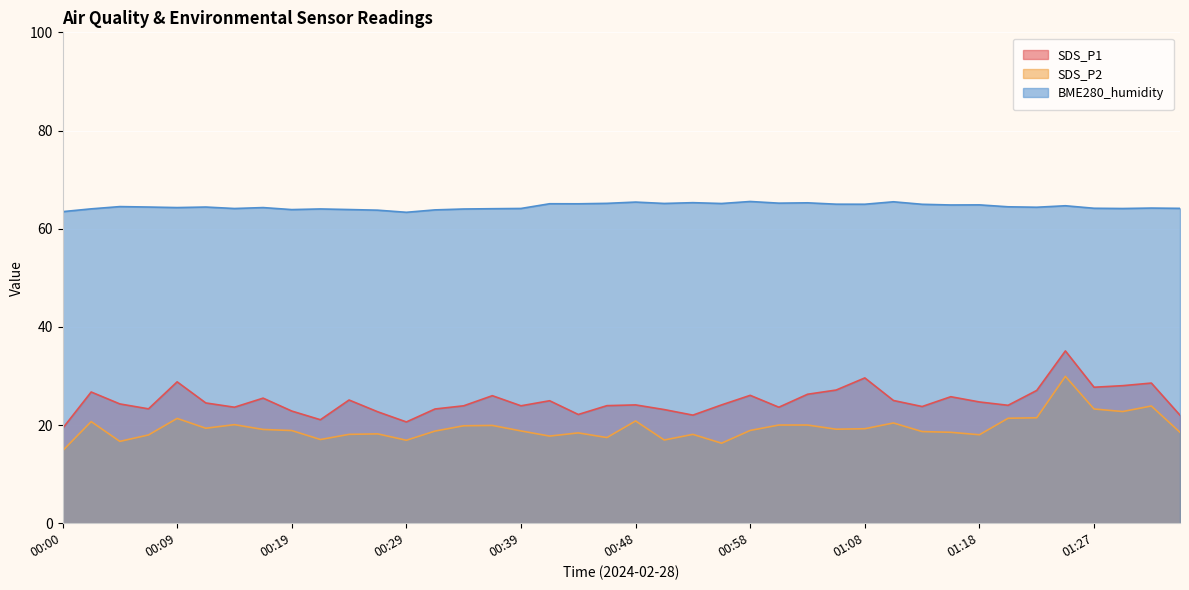

At which label does SDS_P2 first exceed 18?

00:02